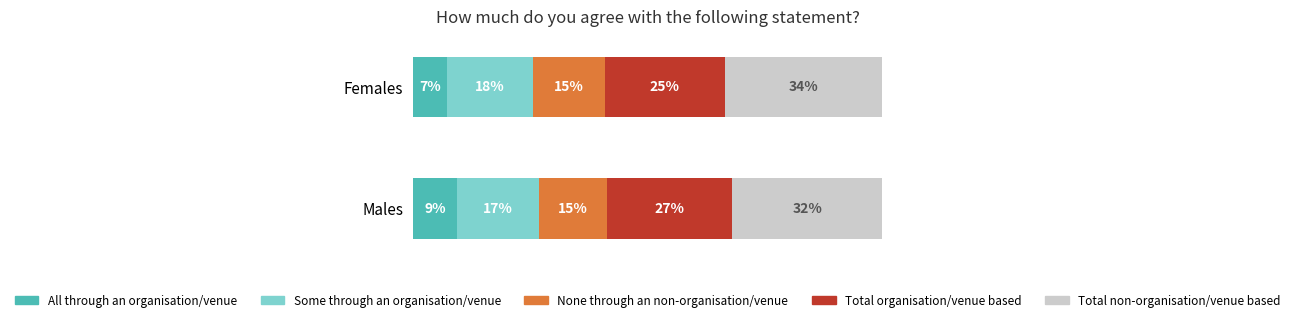

What are all the series names shown in the legend?

All through an organisation/venue, Some through an organisation/venue, None through an non-organisation/venue, Total organisation/venue based, Total non-organisation/venue based